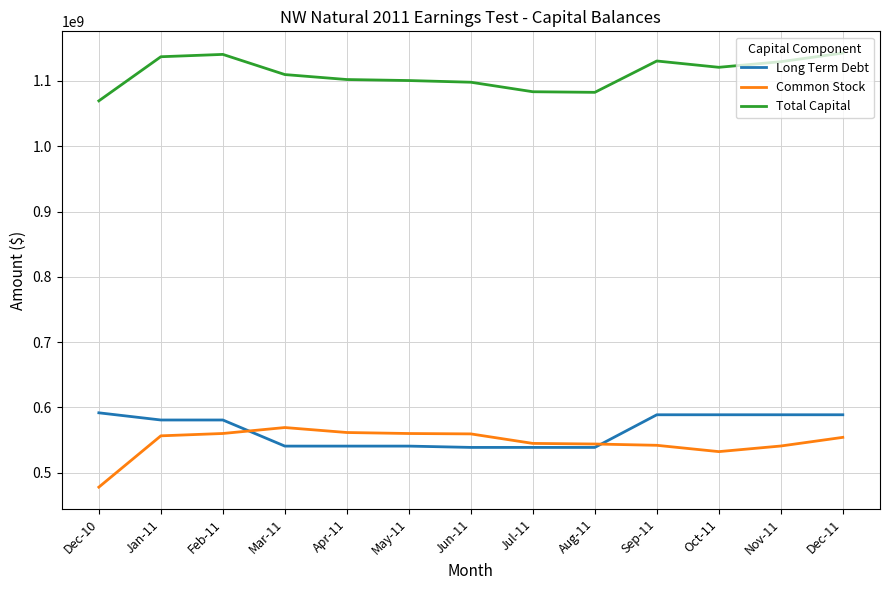

Rank the series by their maximum value, from highest to lowest.

Total Capital, Long Term Debt, Common Stock